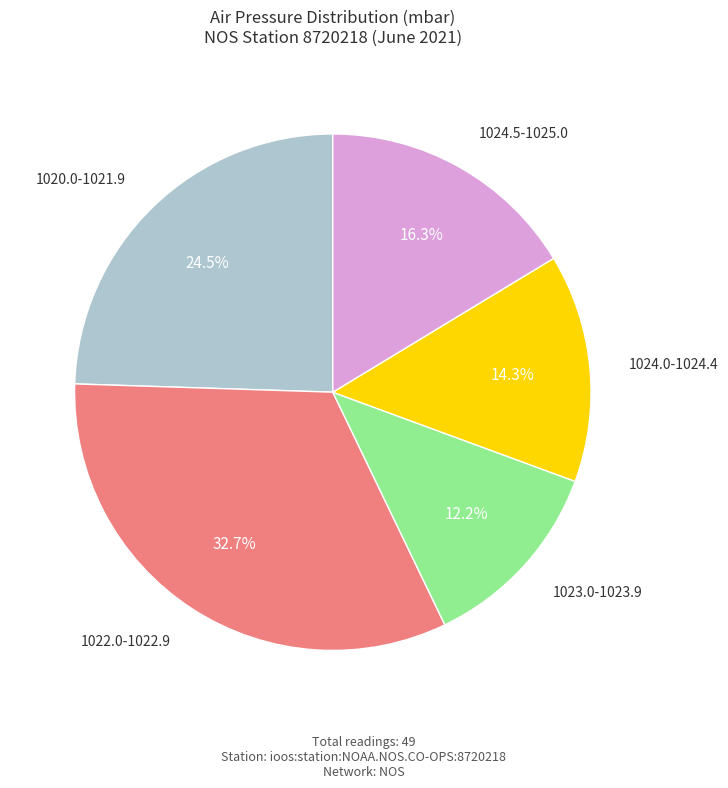

Rank the categories by value from highest to lowest.

1022.0-1022.9, 1020.0-1021.9, 1024.5-1025.0, 1024.0-1024.4, 1023.0-1023.9